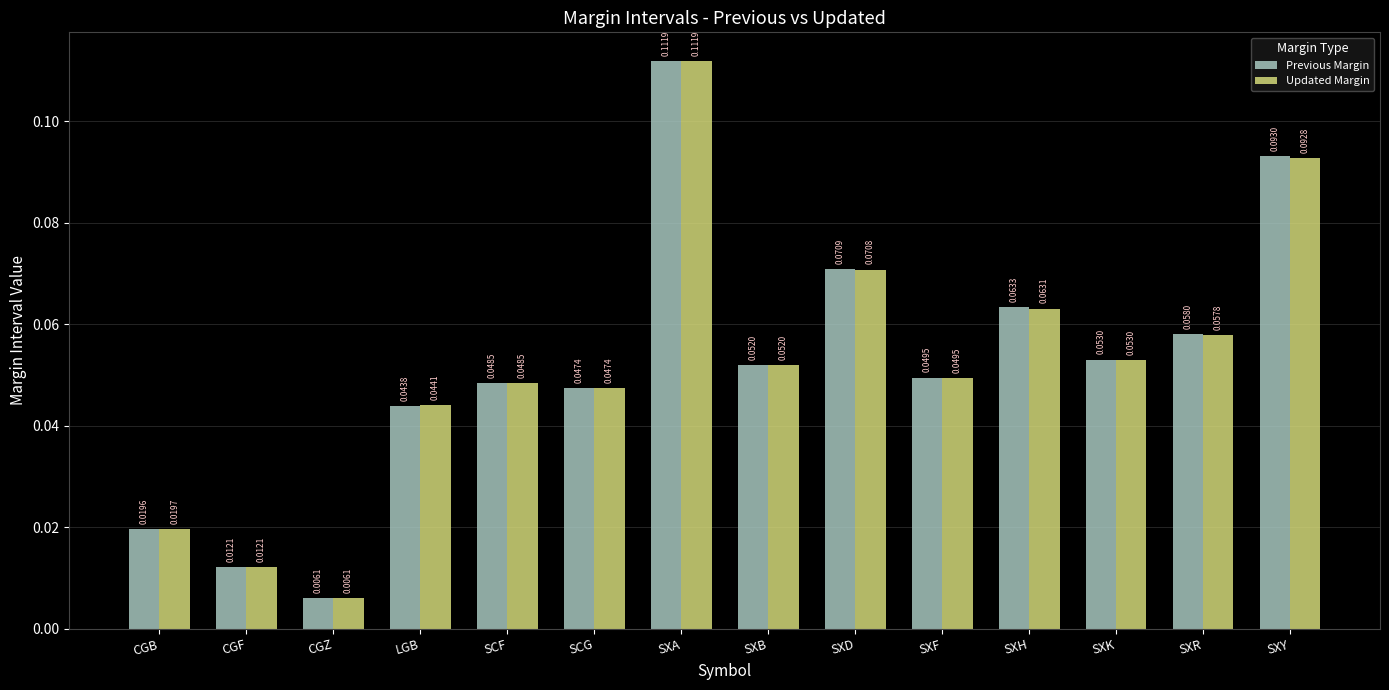

At how many categories does at least one series exceed 0?

14